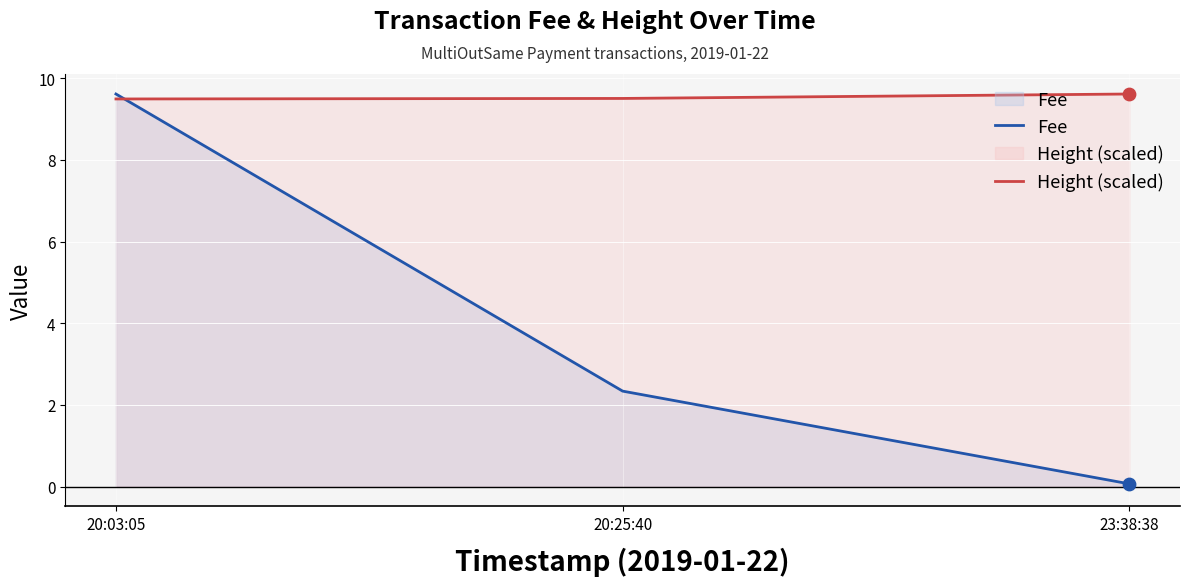

At which category is the sum across all series the highest?

20:03:05